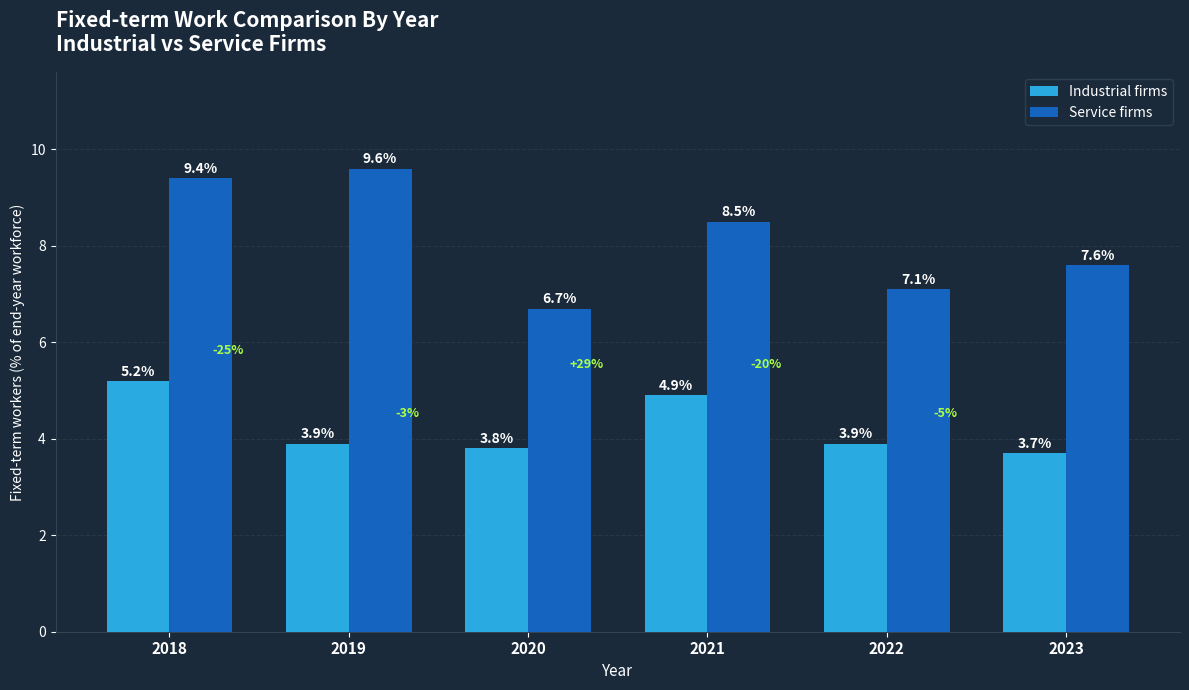

What is the spread (max minus min) of values at 2022?

3.2